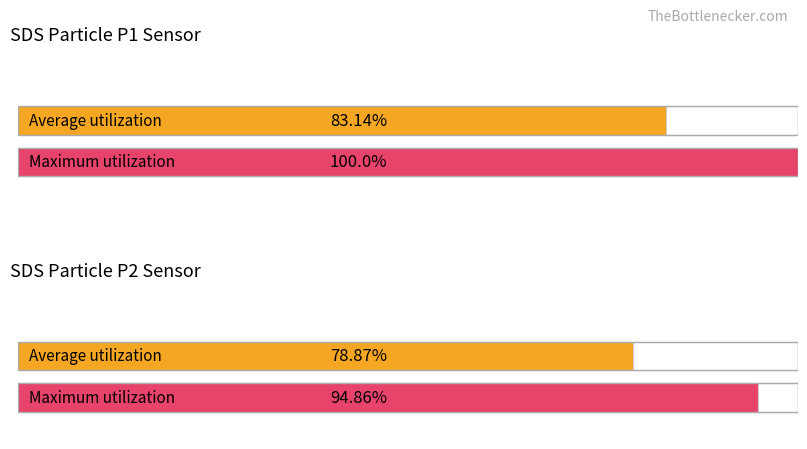

Is it true that Maximum utilization equals 98.6 at BME280_humidity?

False